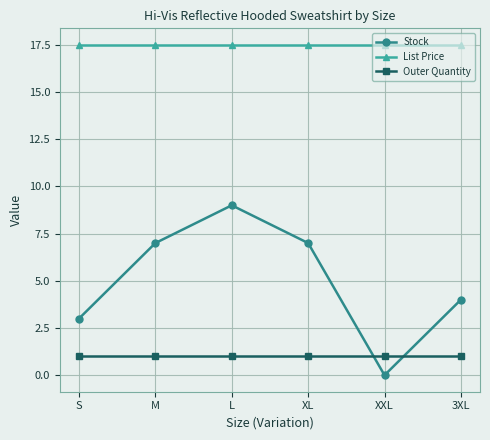

Which series changed the most between L and XL?

Stock